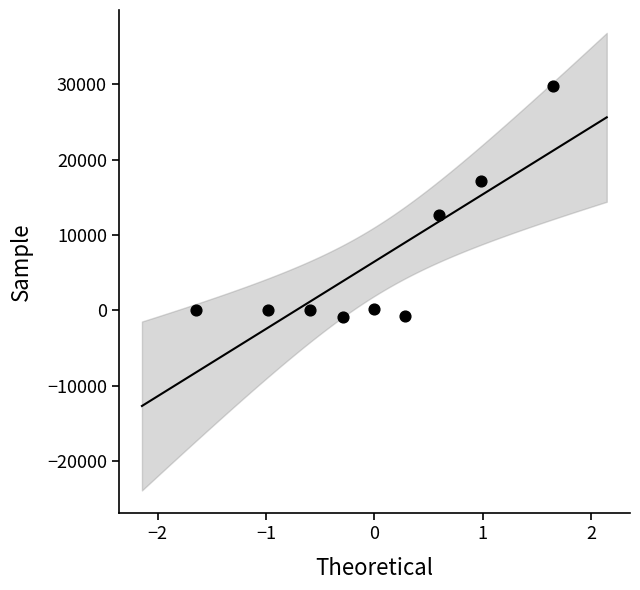

What is the range of X values (max minus min)?

3.3